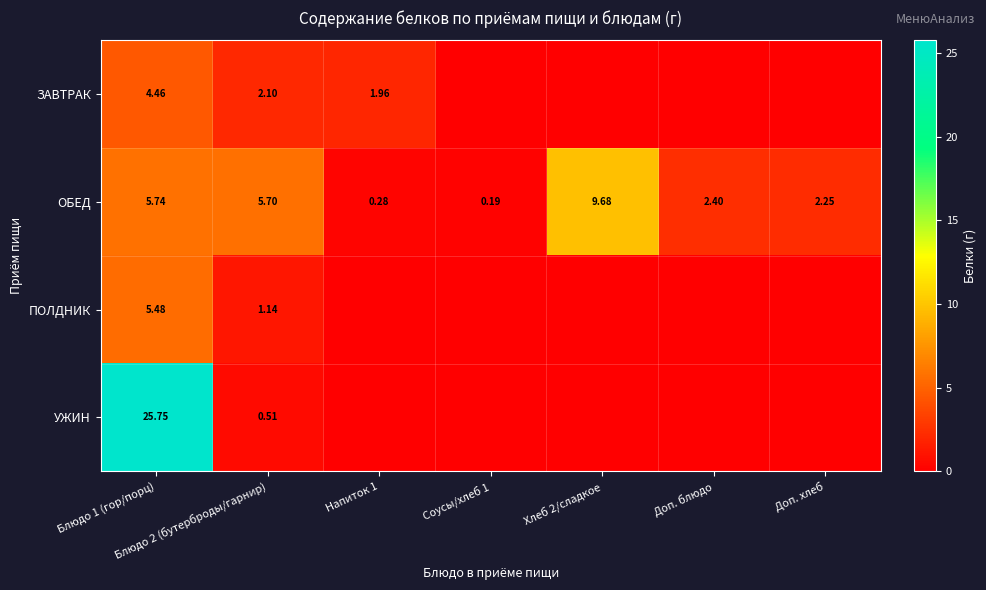

Where is ОБЕД nearest to the value 4?

Доп. блюдо